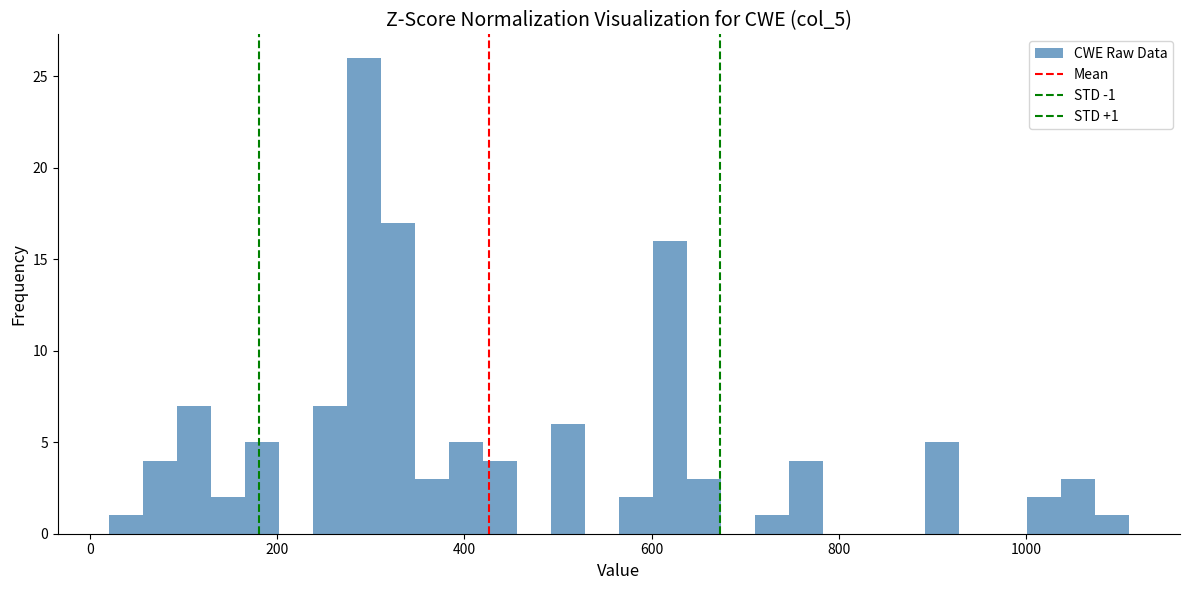

Read against the x-axis, roughly where is the centre of the tallest bar?

300